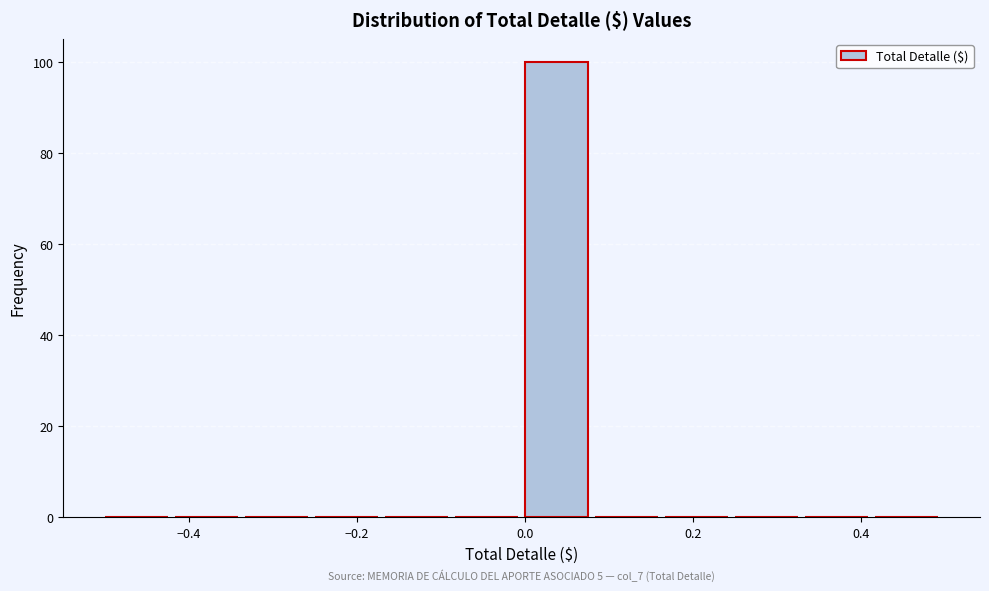

Which range on the x-axis has the tallest bar?

0.00 to 0.08